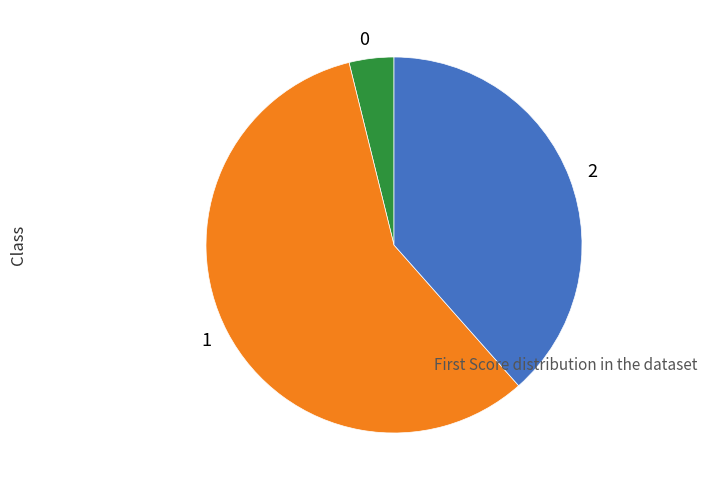

Combined, do 2 and 0 account for over 50%?

No